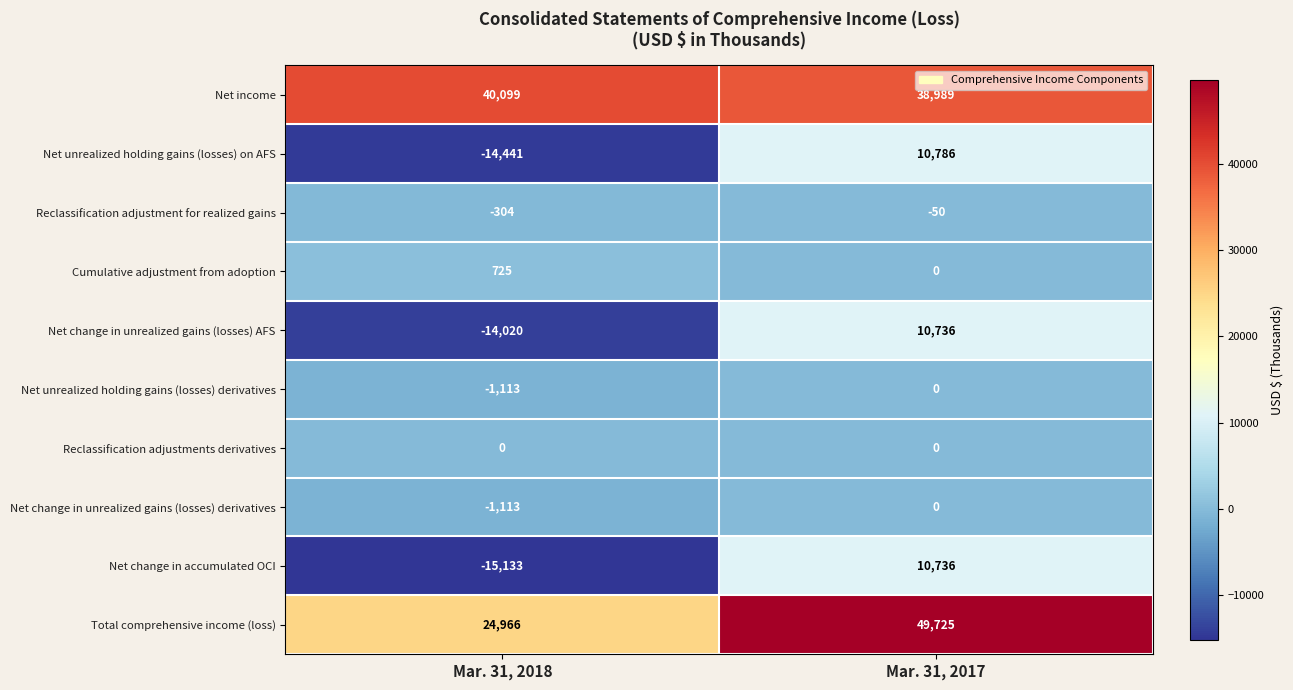

Rank the categories by Net unrealized holding gains (losses) on AFS value from lowest to highest.

Mar. 31, 2018, Mar. 31, 2017